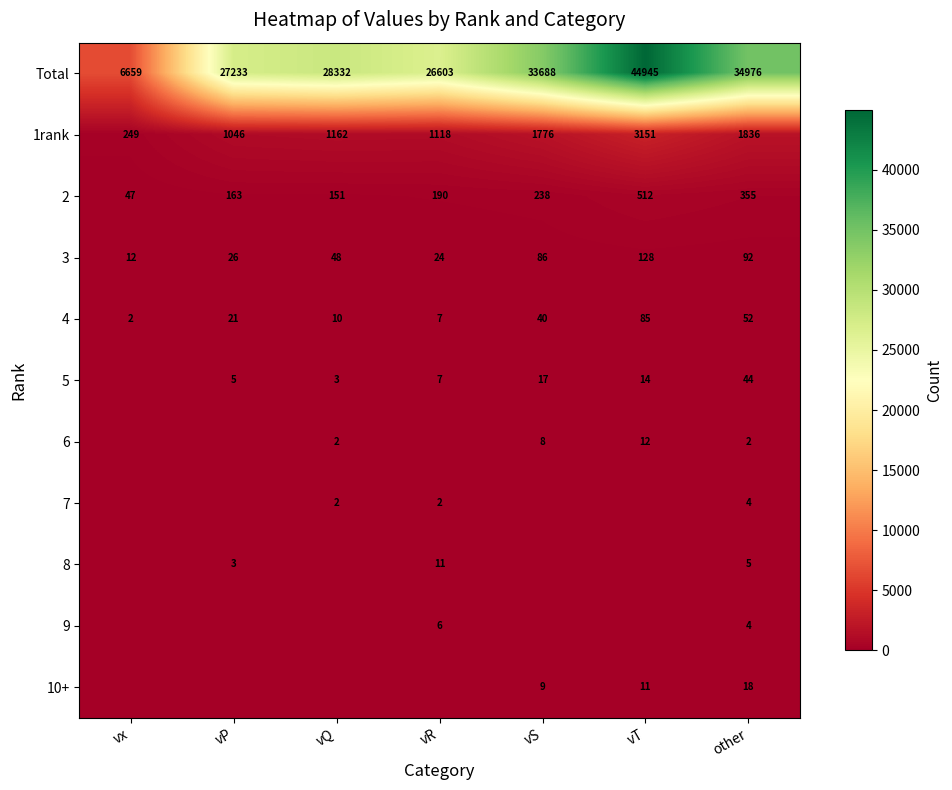

At which label is 2 closest to 279?

vS